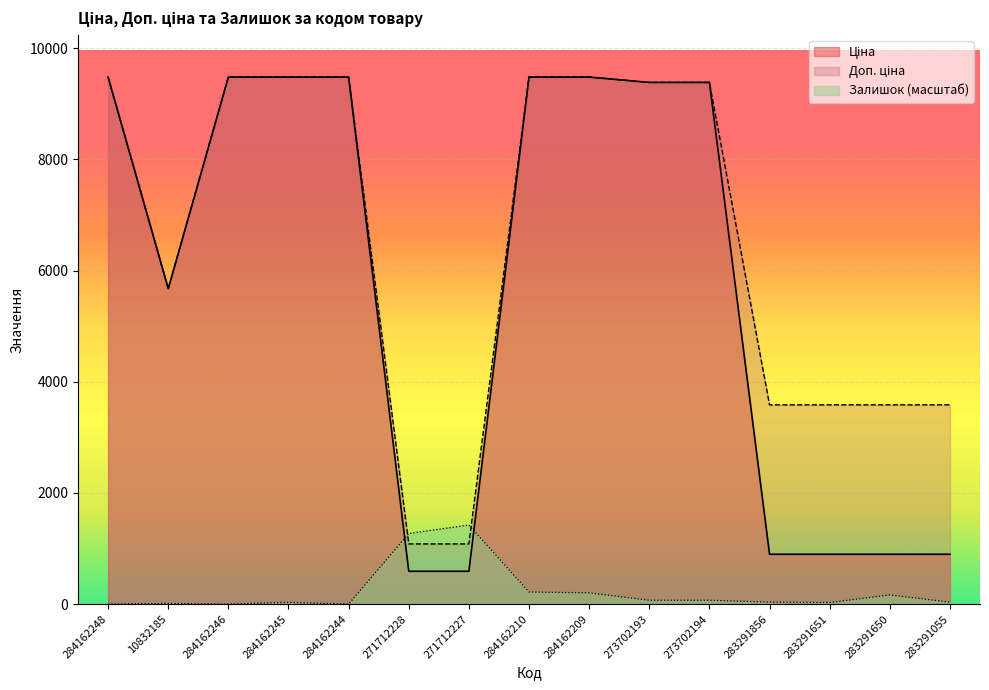

How many interior local valleys does the Ціна series have?

1